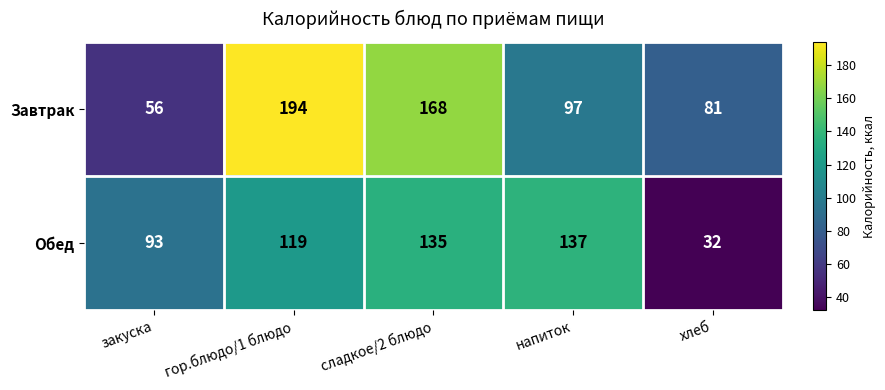

Rank the series at хлеб from lowest to highest value.

Обед, Завтрак